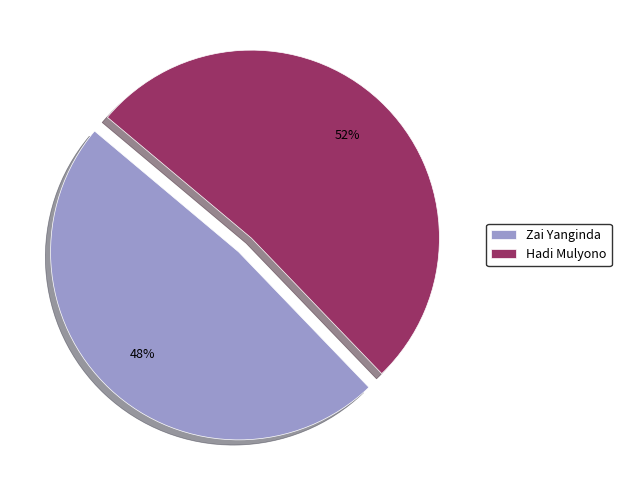

To the nearest percent, what portion does Hadi Mulyono represent?

52%